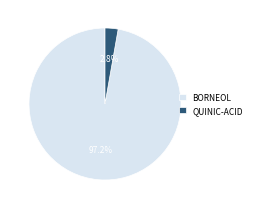

Is it true that QUINIC-ACID is 11% of the pie?

False